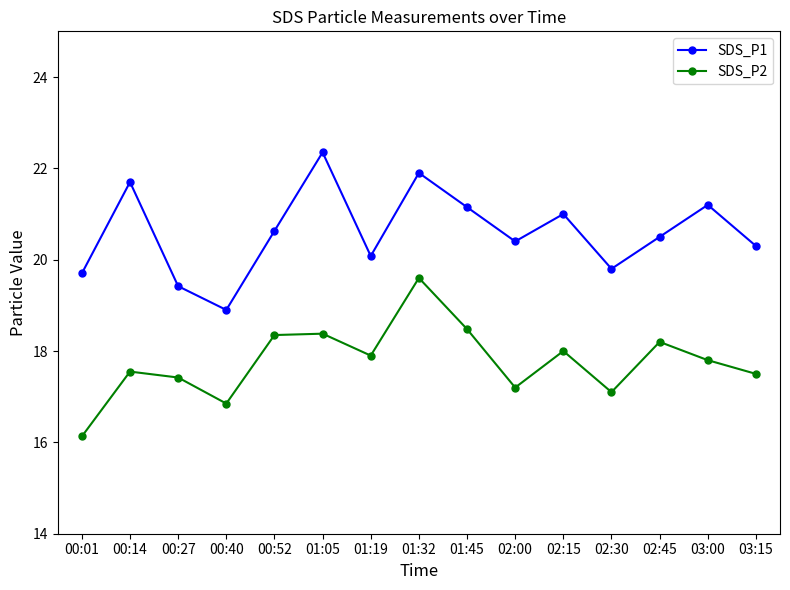

What is the difference between the maximum and minimum values in the SDS_P2 series?

3.5